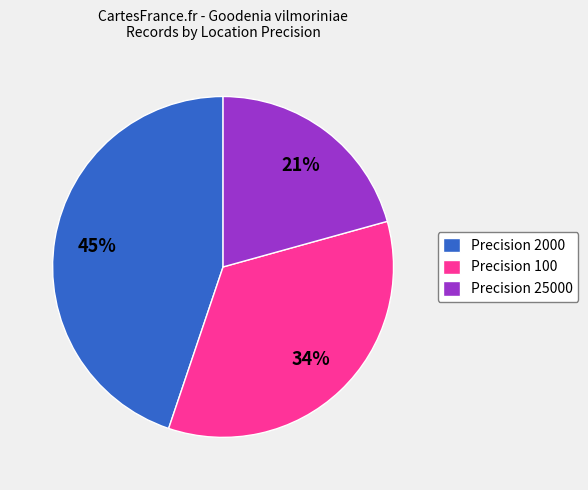

Count the number of slices in the pie.

3